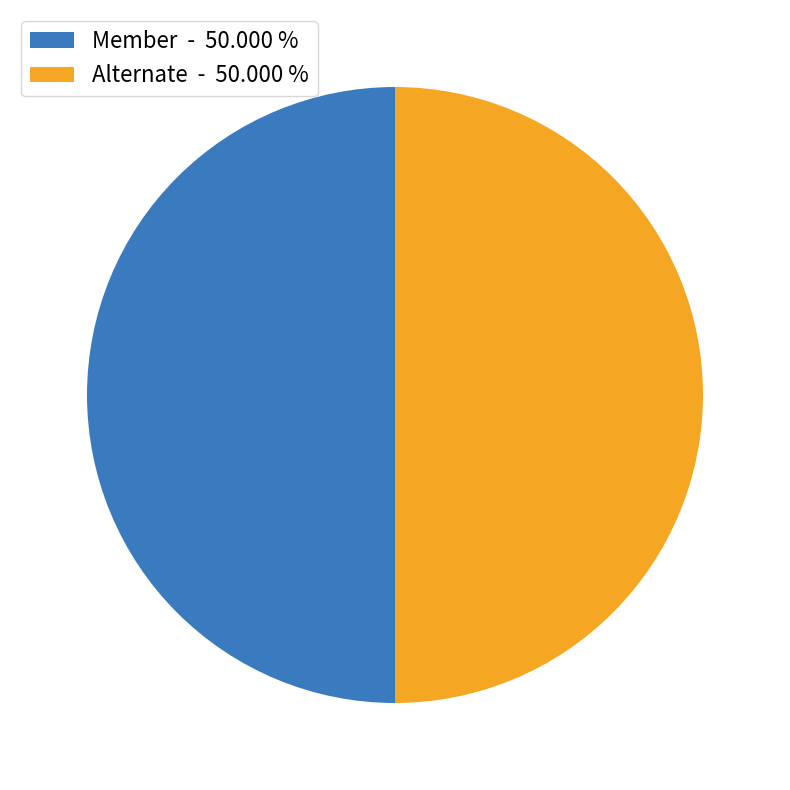

Is the sum of Alternate - 50.000 % and Member - 50.000 % greater than half?

Yes